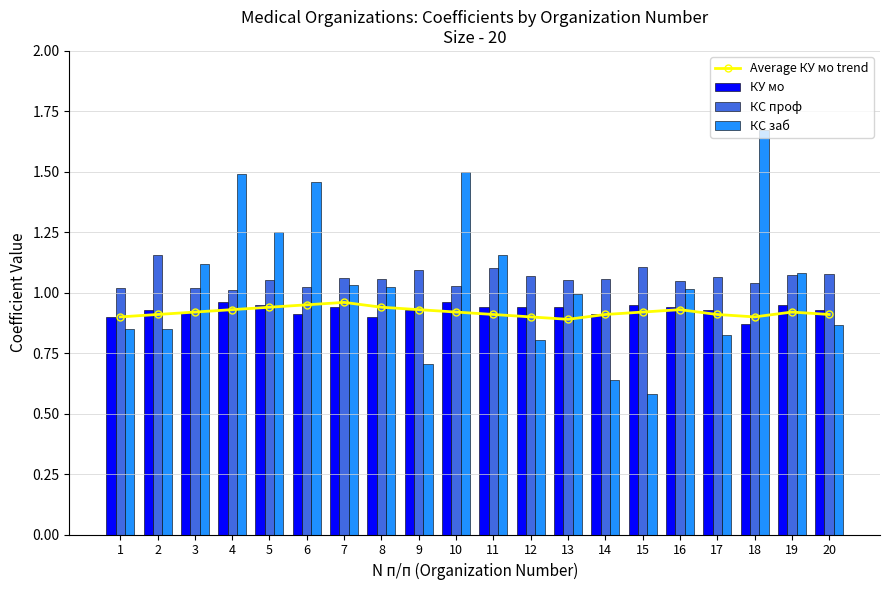

Which category has the lowest value across all series?

15